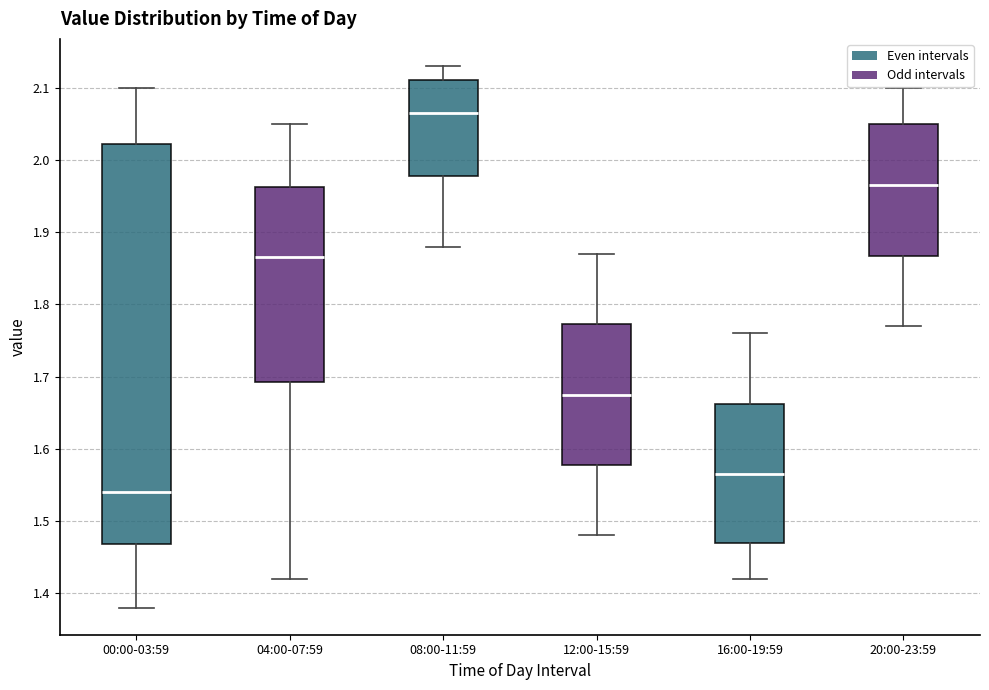

Comparing the boxes themselves (not the whiskers), which one is the tallest?

00:00-03:59